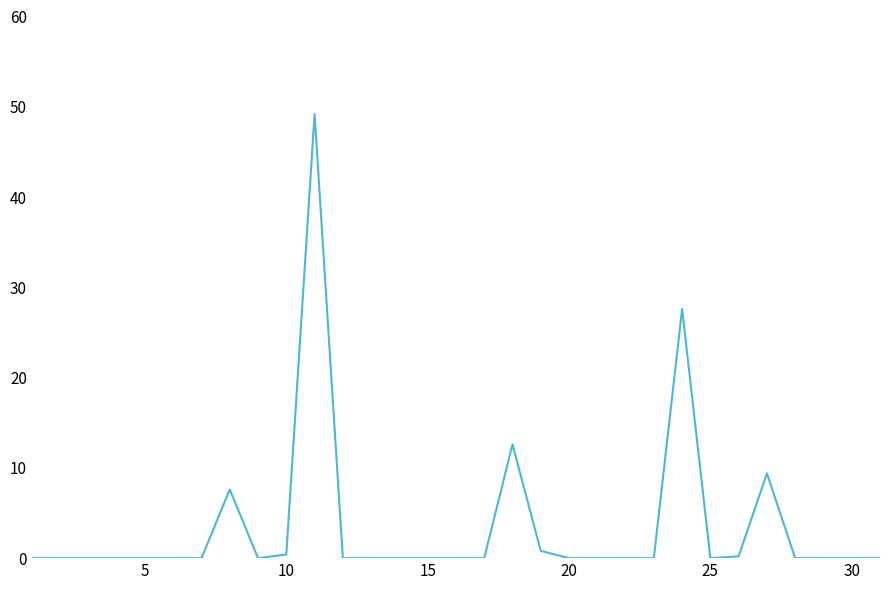

What is the maximum value shown in the chart?

49.2